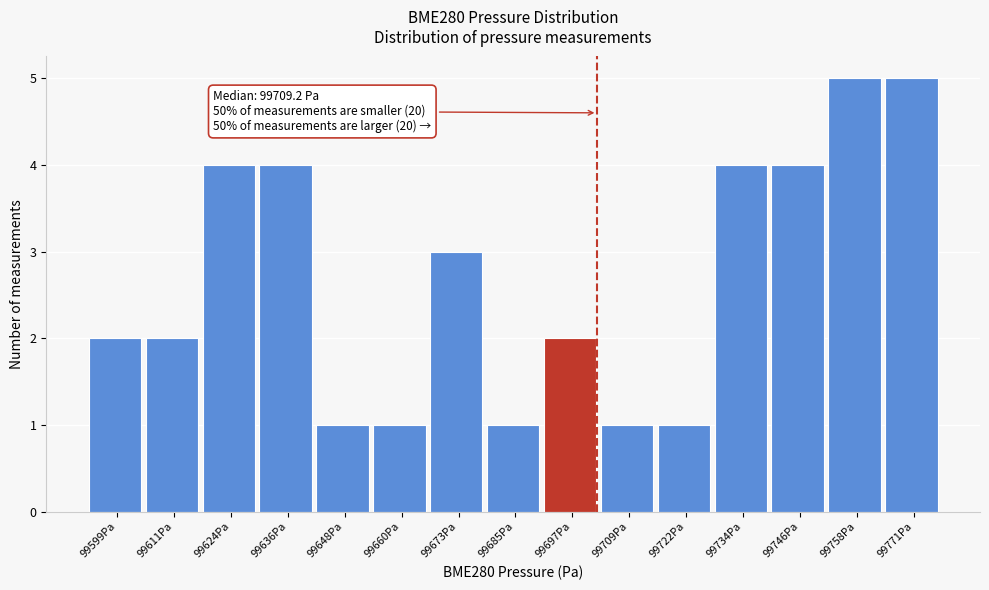

Reading left to right, extract all data points from this chart.

99599Pa=2	99611Pa=2	99624Pa=4	99636Pa=4	99648Pa=1	99660Pa=1	99673Pa=3	99685Pa=1	99697Pa=2	99709Pa=1	99722Pa=1	99734Pa=4	99746Pa=4	99758Pa=5	99771Pa=5